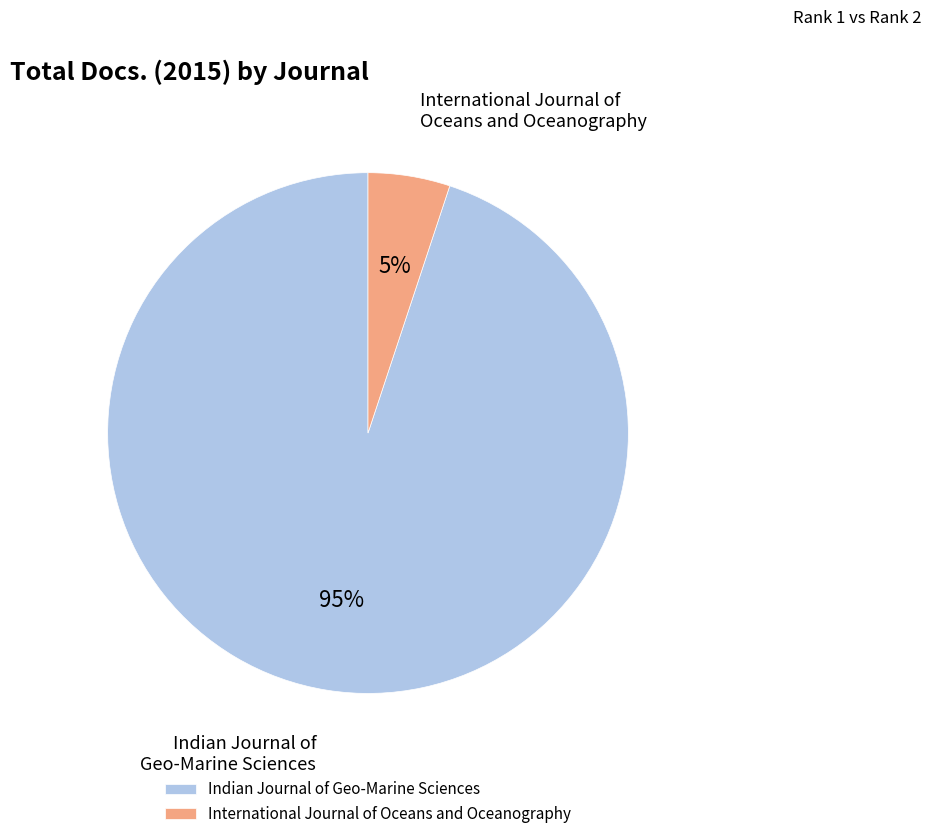

What is the majority slice?

Indian Journal of Geo-Marine Sciences